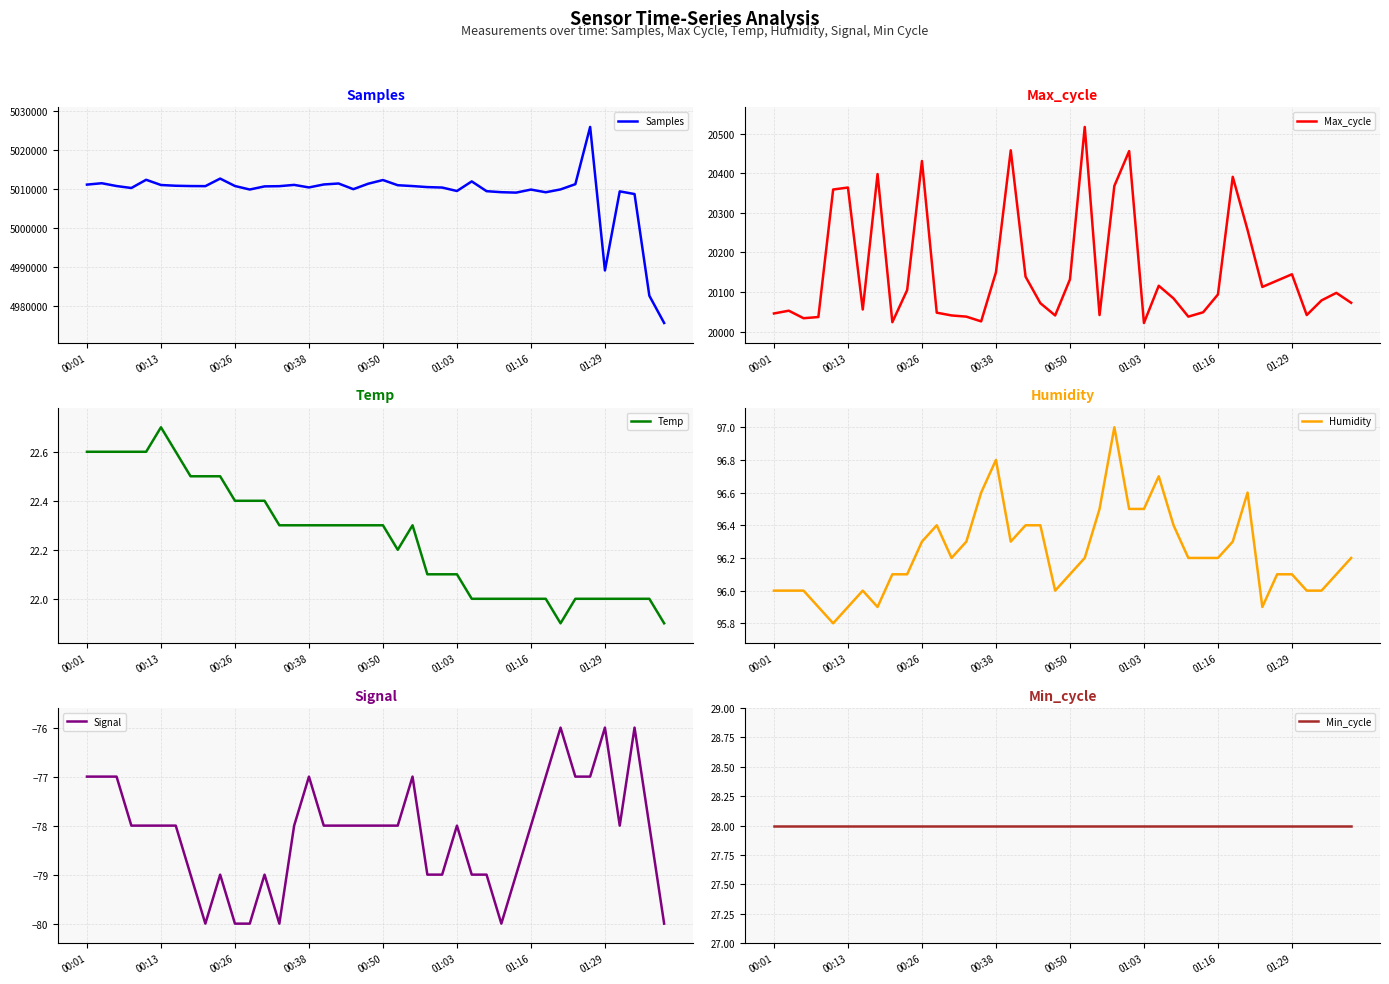

What is the maximum value for Temp?

22.7